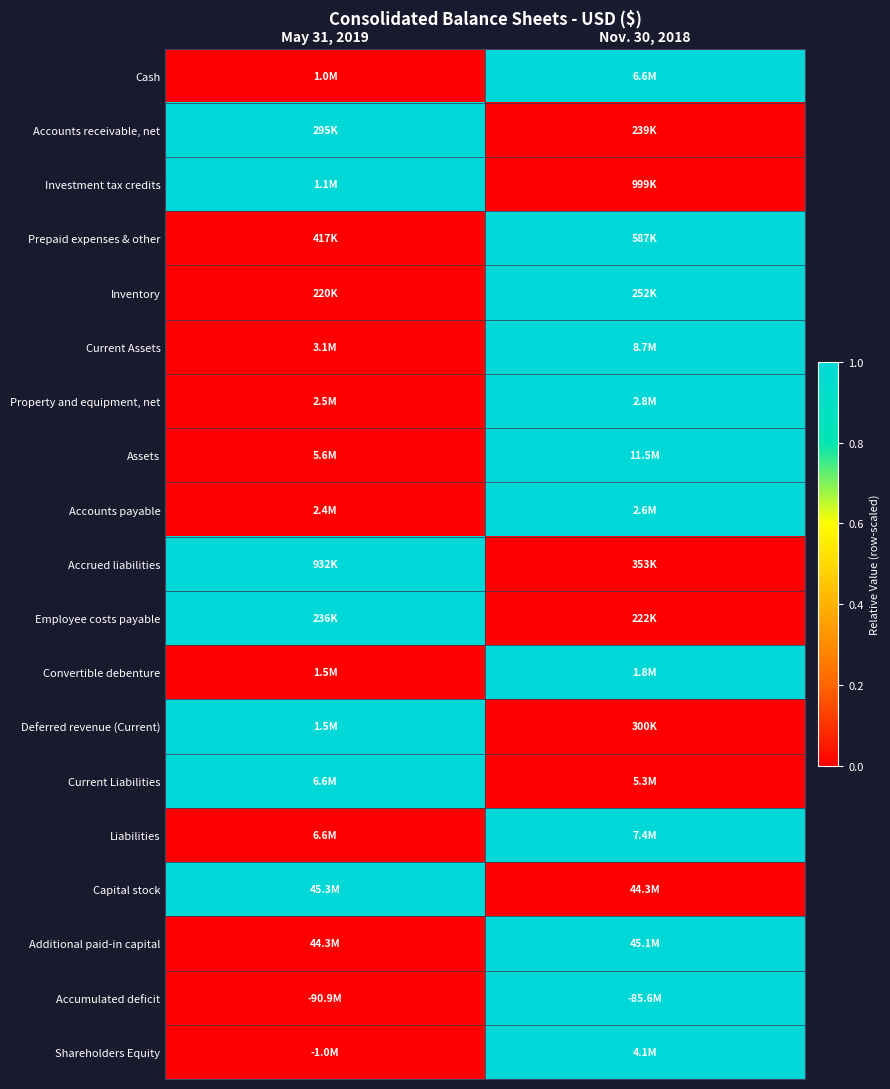

Reading right to left, transcribe all the data shown in this chart.

Cash: Nov. 30, 2018=1	May 31, 2019=0
Accounts receivable, net: Nov. 30, 2018=0	May 31, 2019=1
Investment tax credits: Nov. 30, 2018=0	May 31, 2019=1
Prepaid expenses & other: Nov. 30, 2018=1	May 31, 2019=0
Inventory: Nov. 30, 2018=1	May 31, 2019=0
Current Assets: Nov. 30, 2018=1	May 31, 2019=0
Property and equipment, net: Nov. 30, 2018=1	May 31, 2019=0
Assets: Nov. 30, 2018=1	May 31, 2019=0
Accounts payable: Nov. 30, 2018=1	May 31, 2019=0
Accrued liabilities: Nov. 30, 2018=0	May 31, 2019=1
Employee costs payable: Nov. 30, 2018=0	May 31, 2019=1
Convertible debenture: Nov. 30, 2018=1	May 31, 2019=0
Deferred revenue (Current): Nov. 30, 2018=0	May 31, 2019=1
Current Liabilities: Nov. 30, 2018=0	May 31, 2019=1
Liabilities: Nov. 30, 2018=1	May 31, 2019=0
Capital stock: Nov. 30, 2018=0	May 31, 2019=1
Additional paid-in capital: Nov. 30, 2018=1	May 31, 2019=0
Accumulated deficit: Nov. 30, 2018=1	May 31, 2019=0
Shareholders Equity: Nov. 30, 2018=1	May 31, 2019=0